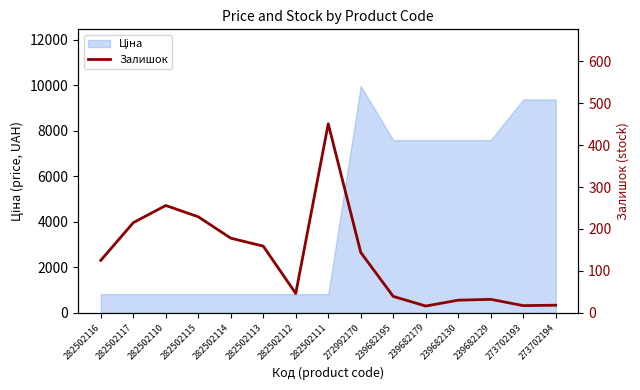

True or false: the data has more than 0 interior local peaks.

True